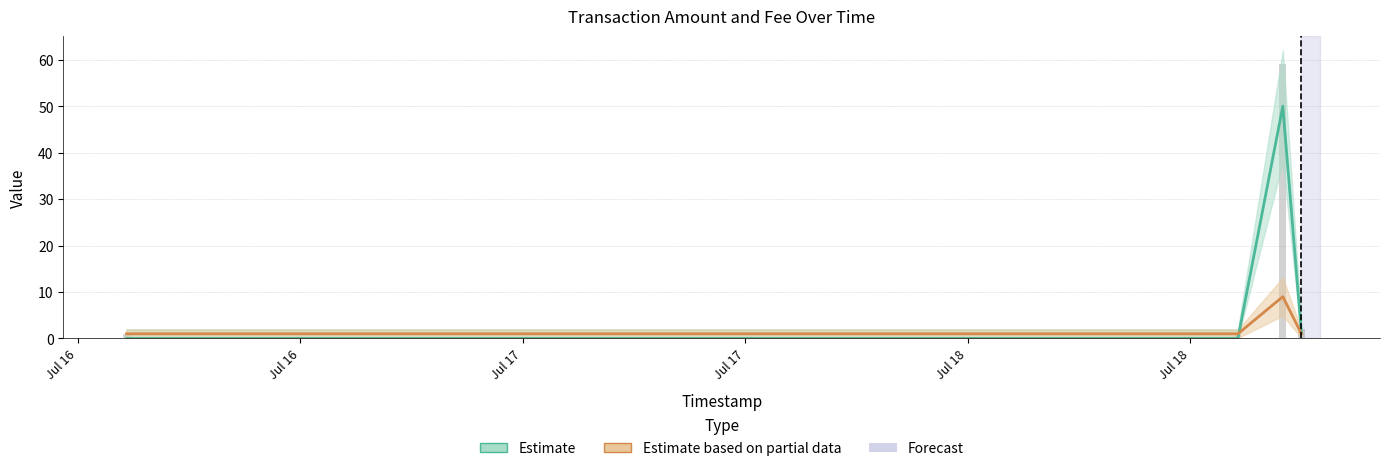

Which series has the widest spread of values?

Estimate (Amount)